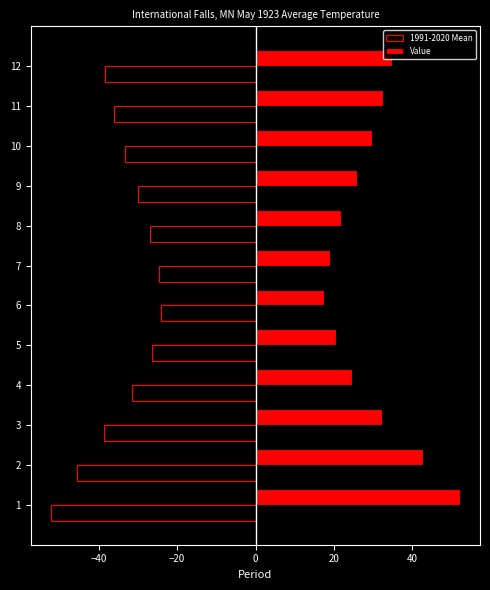

What is the minimum value shown in the chart?

-52.1